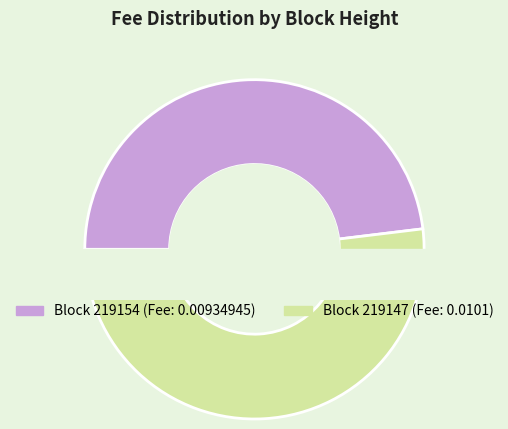

Is there any slice that represents more than half of the pie?

Yes